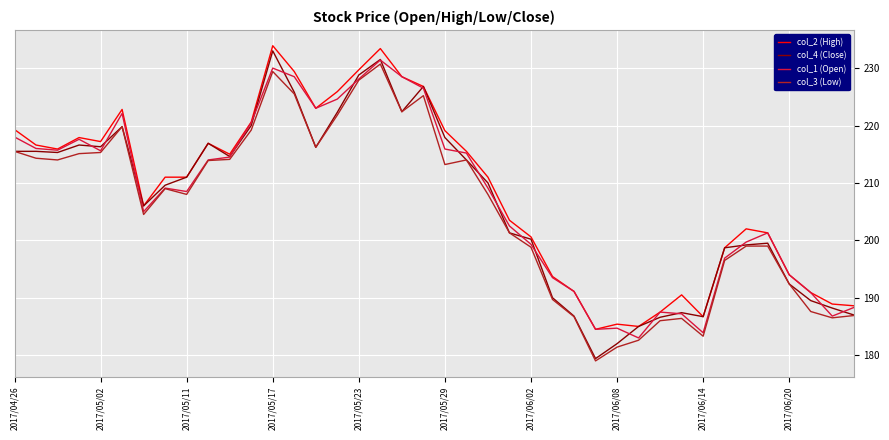

What is the minimum value shown in the chart?

179.0